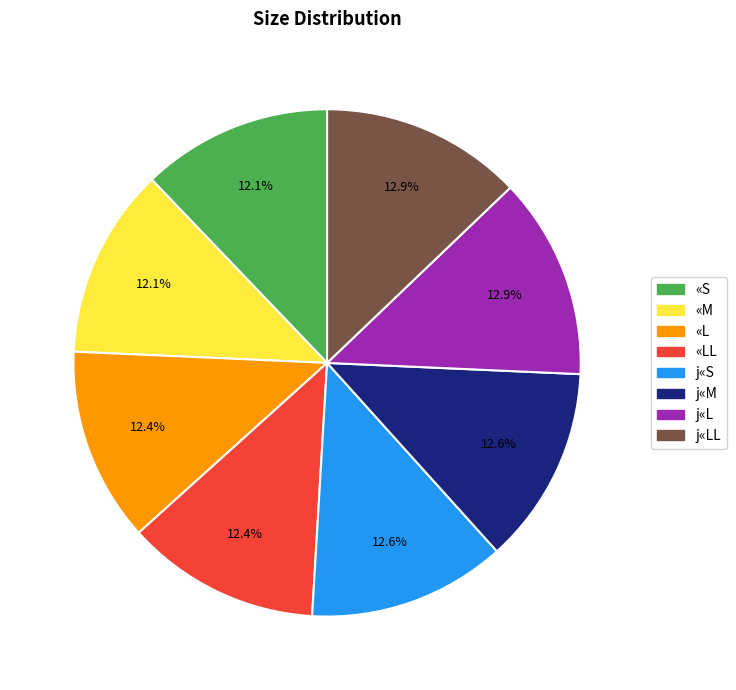

To the nearest percent, what percentage of the pie is j«M?

13%